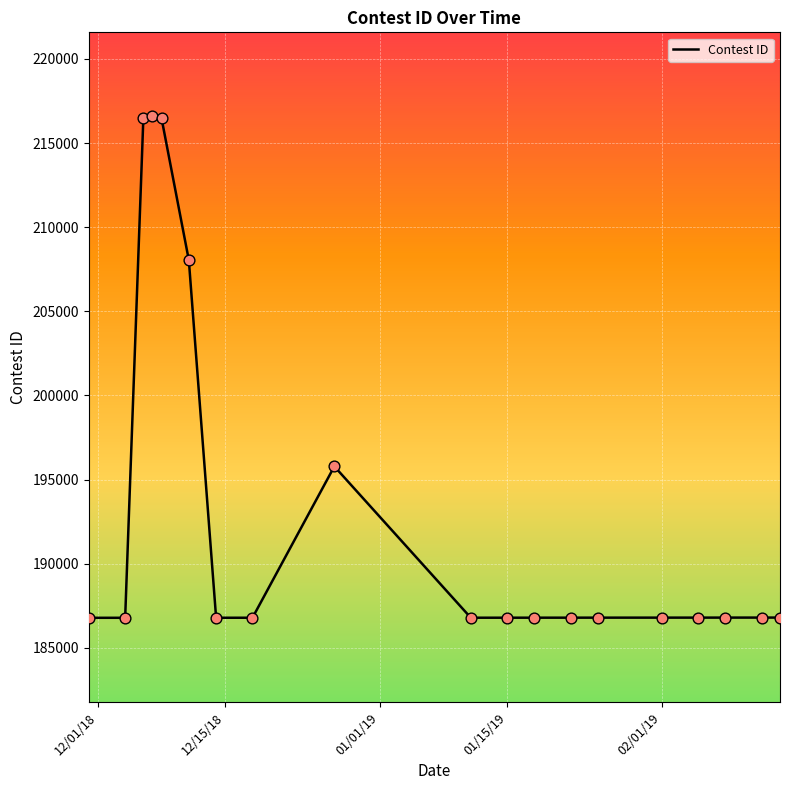

What is the smallest value displayed?

186782